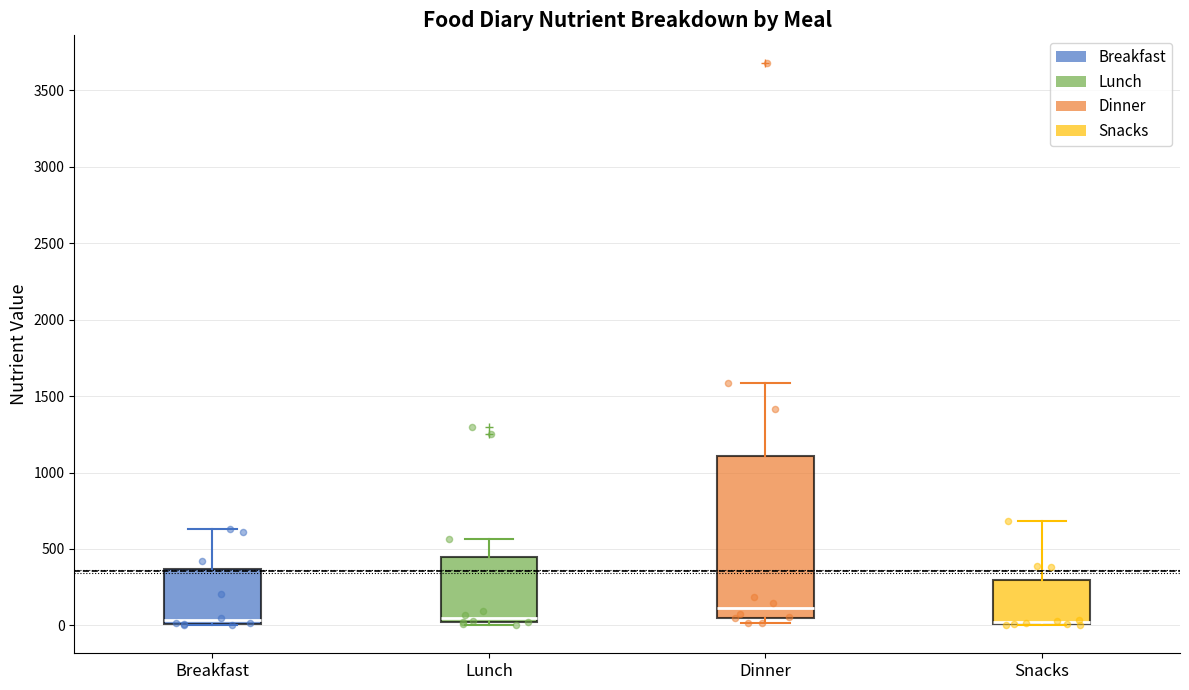

Reading left to right, read every box against the y-axis: the position of its median line, the range the box covers, and the ends of its whiskers. The values are not printed on the chart, so give them approximately, as read against the axis.

Breakfast: median 50, box 0 to 350, whiskers 0 to 650
Lunch: median 50, box 0 to 450, whiskers 0 (just below the box's lower edge) to 550
Dinner: median 100, box 50 to 1100, whiskers 0 to 1600
Snacks: median 0 (drawn on the box's lower edge), box 0 to 300, whiskers 0 to 700